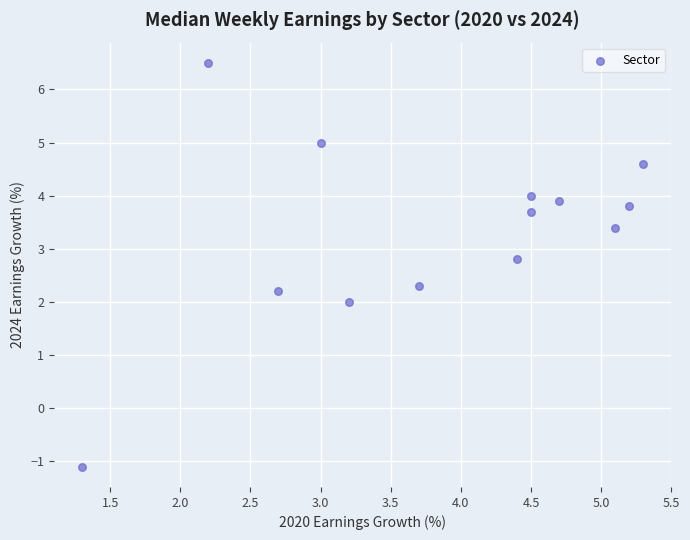

What is the range of X values (max minus min)?

4.0